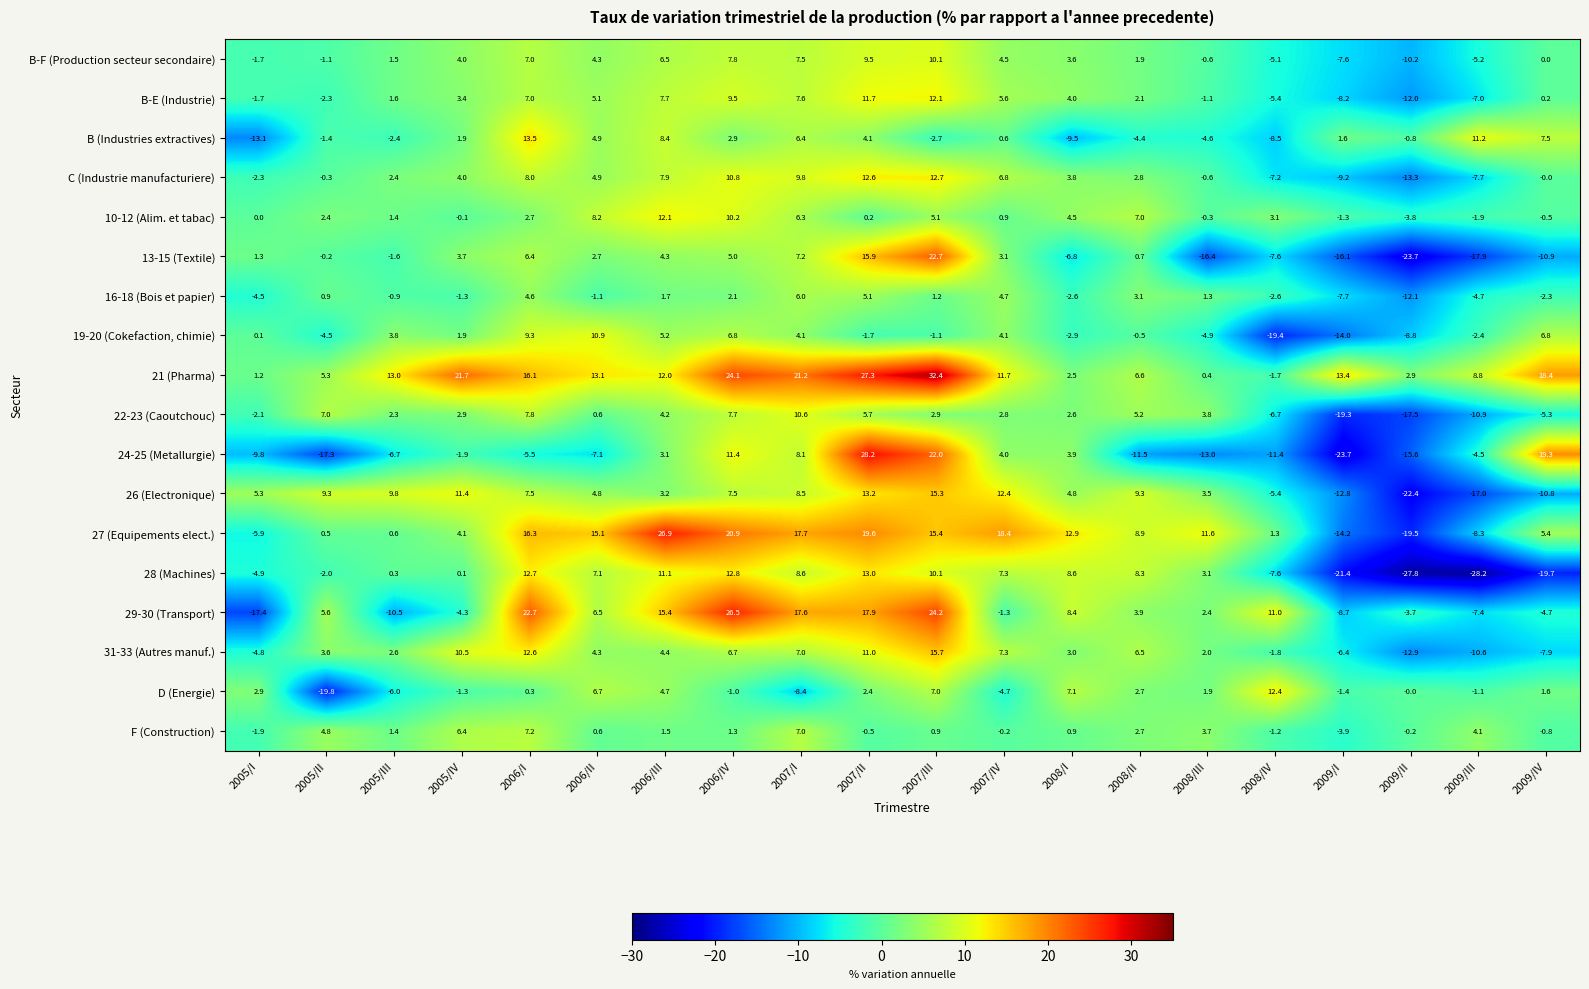

What is the sum of all 24-25 (Metallurgie) values?

-28.0